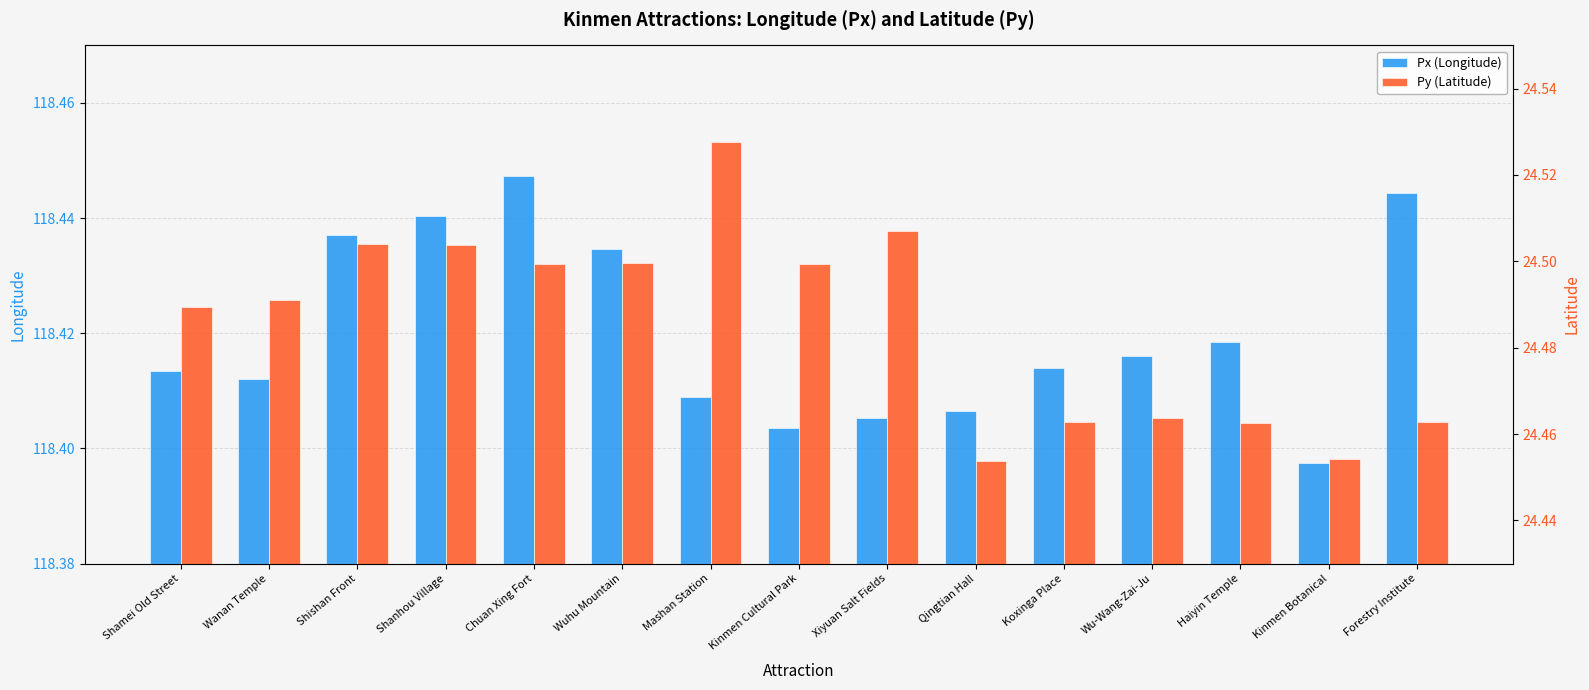

Which series has the largest range (max minus min)?

Py (Latitude)